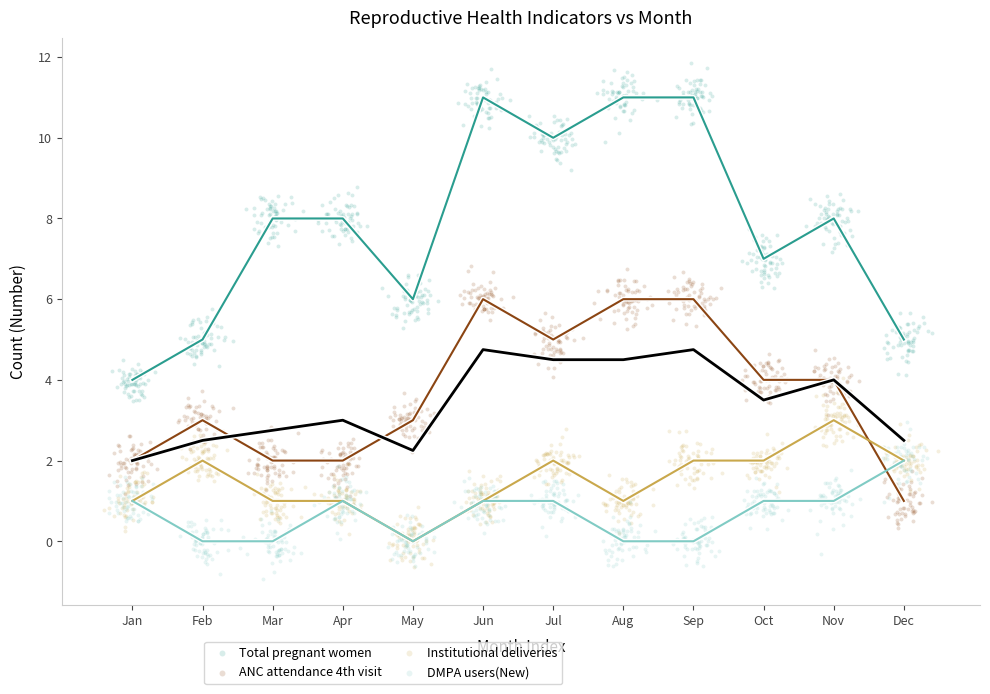

Which series reaches the maximum Y coordinate?

Total pregnant women